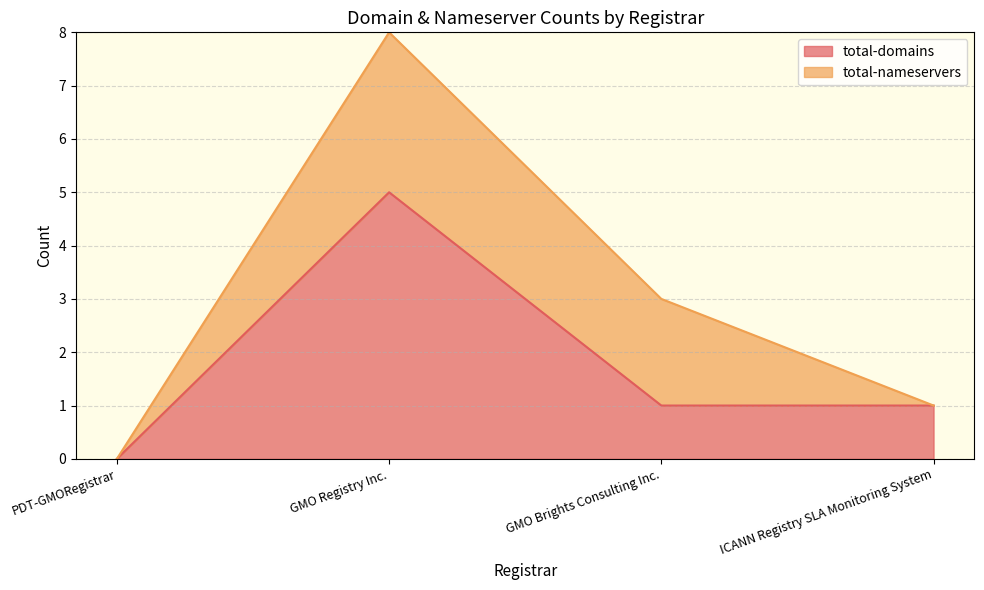

True or false: the data shows 0 at PDT-GMORegistrar.

True